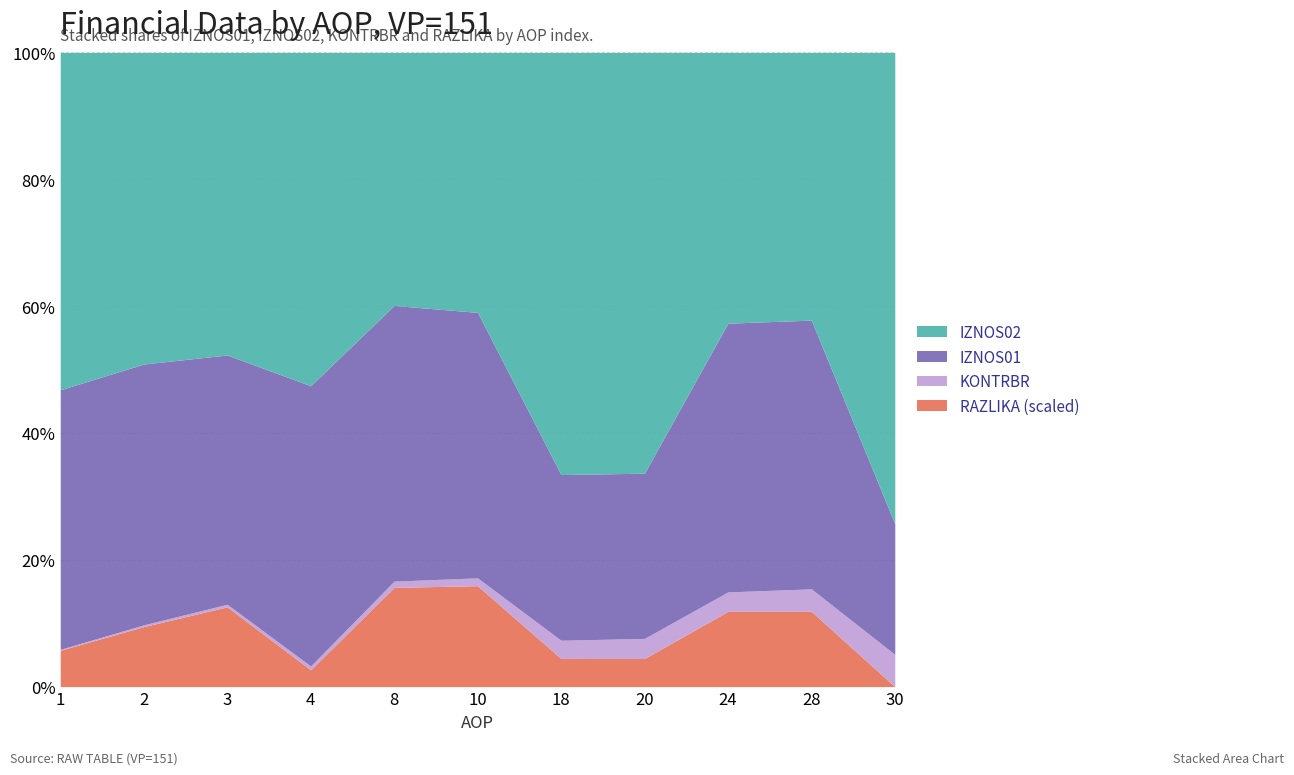

What is the value of the RAZLIKA point at the 2nd from the left?

0.2